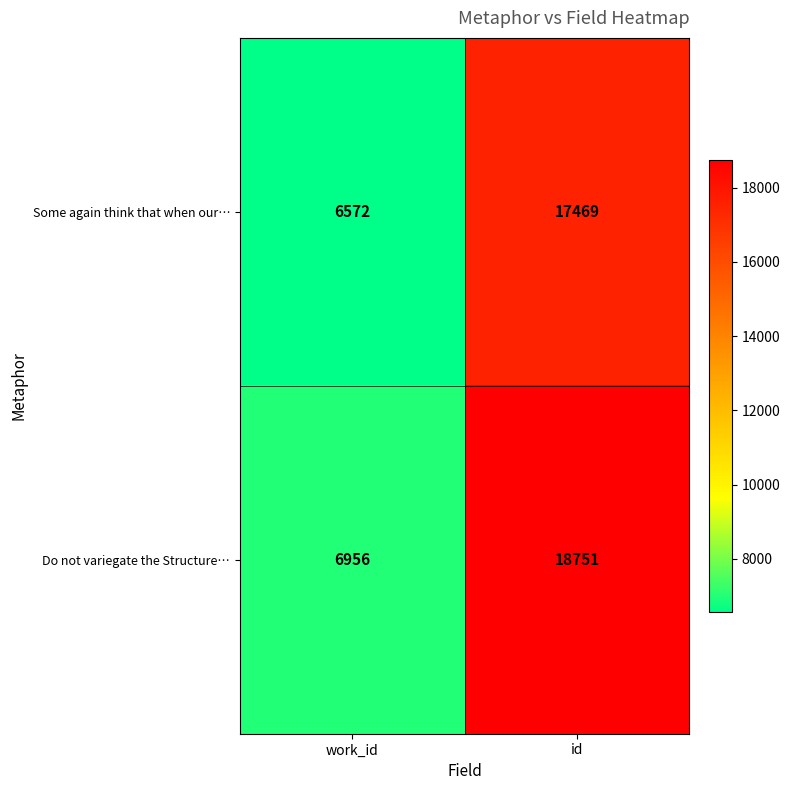

What is the average value of the Do not variegate the Structure… series?

12854